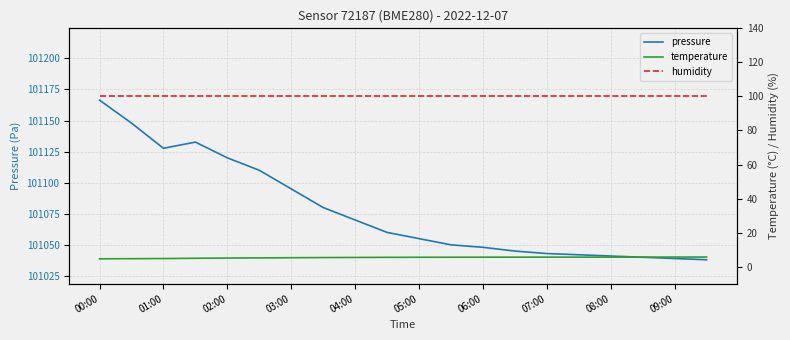

What is the minimum value for temperature?

4.6